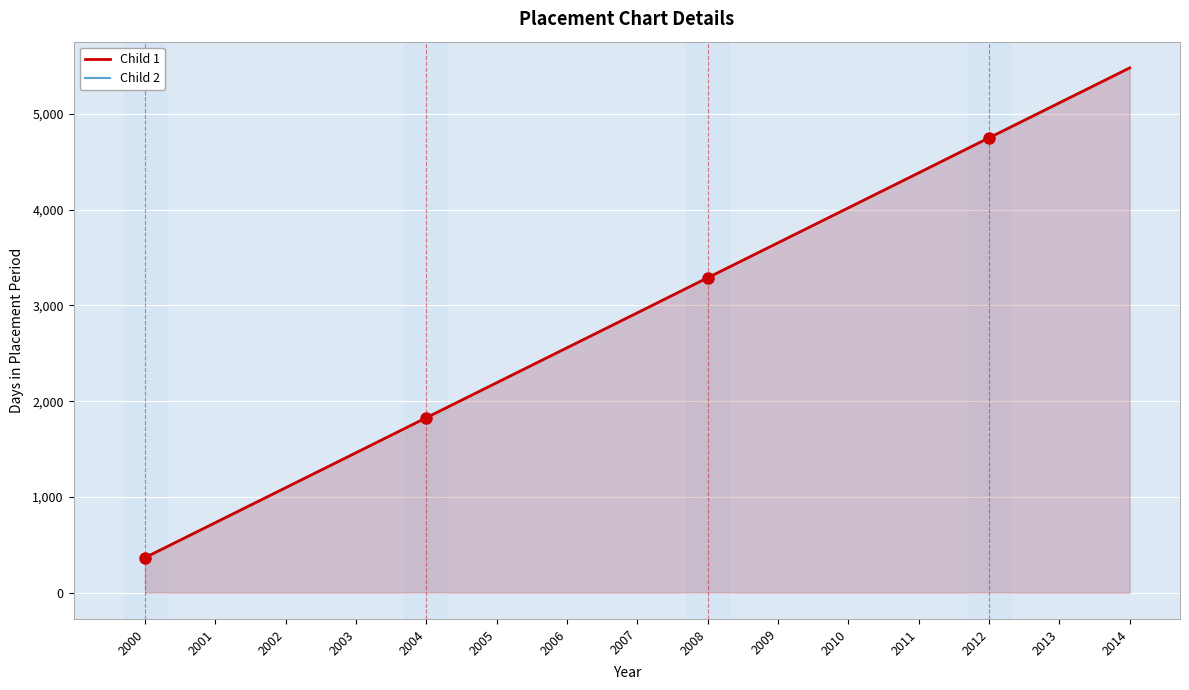

True or false: Child 2 and Child 1 intersect in this chart.

False